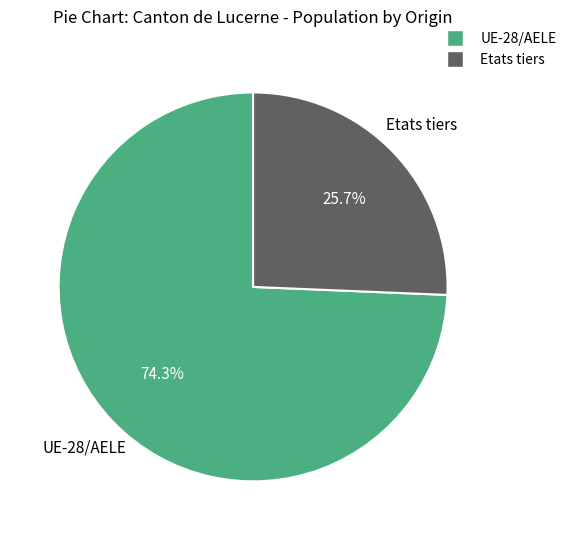

What percentage is the UE-28/AELE slice, to the nearest percent?

74%